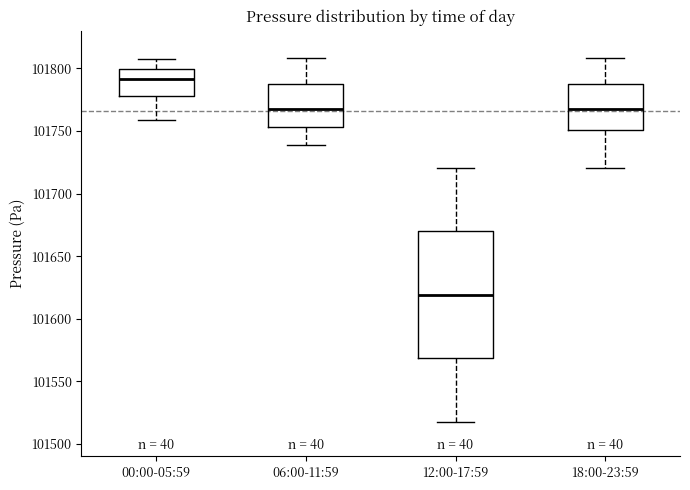

Reading left to right, transcribe this box plot: for each box, give where its median line is, the range the box spans, and where its two whiskers end, as read against the y-axis. The values are not printed on the chart, so give them approximately, as read against the axis.

00:00-05:59: median 101790, box 101780 to 101800, whiskers 101760 to 101810
06:00-11:59: median 101770, box 101755 to 101785, whiskers 101740 to 101810
12:00-17:59: median 101620, box 101570 to 101670, whiskers 101520 to 101720
18:00-23:59: median 101770, box 101750 to 101785, whiskers 101720 to 101810